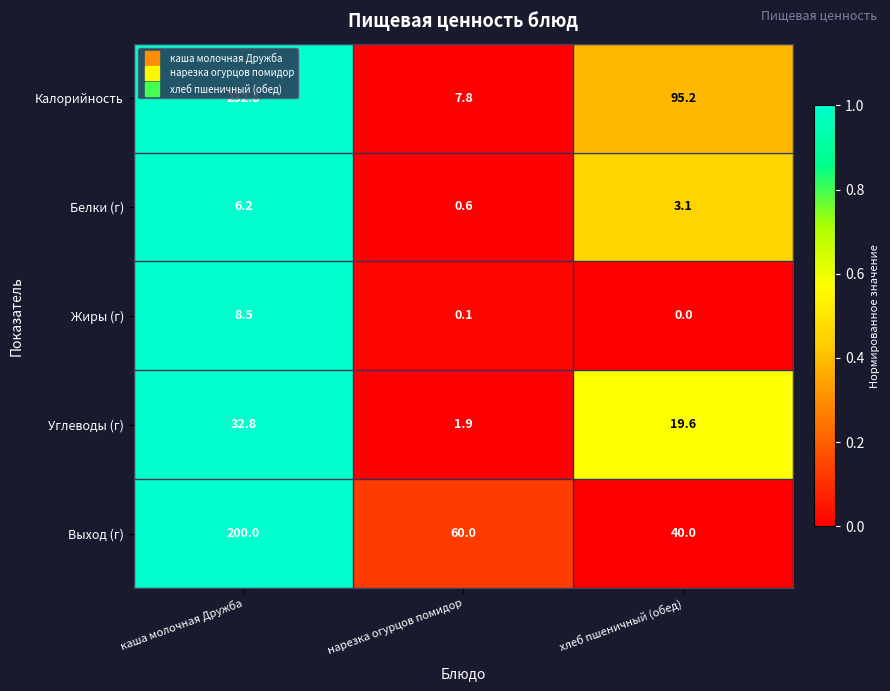

List the labels in order of Калорийность value, smallest first.

нарезка огурцов помидор, хлеб пшеничный (обед), каша молочная Дружба